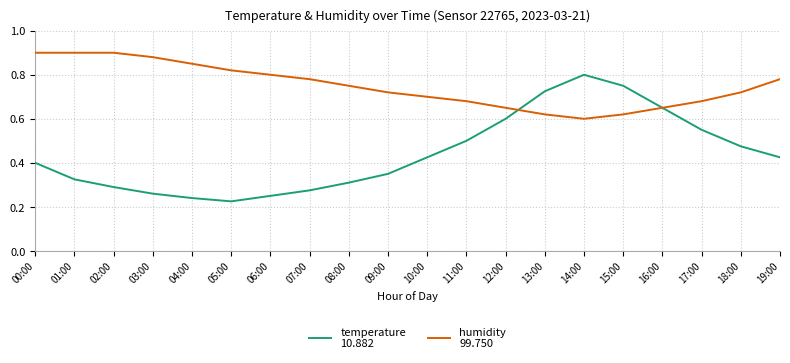

What is the total value across all series at 15:00?

1.4